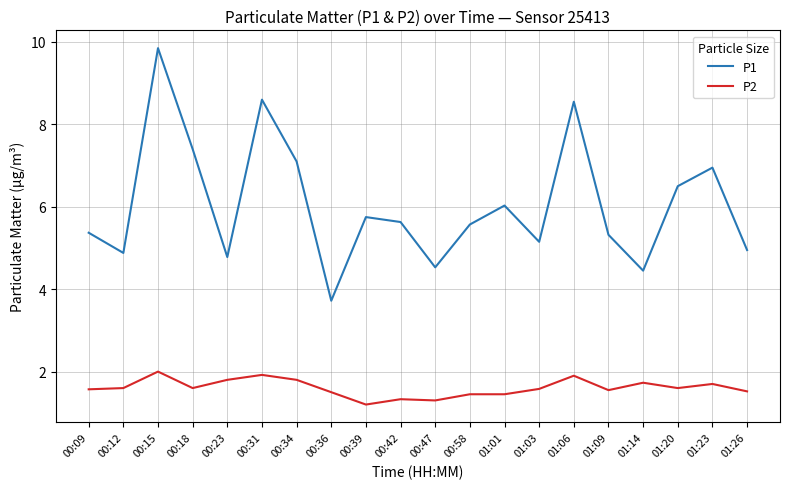

What are all the series names shown in the legend?

P1, P2